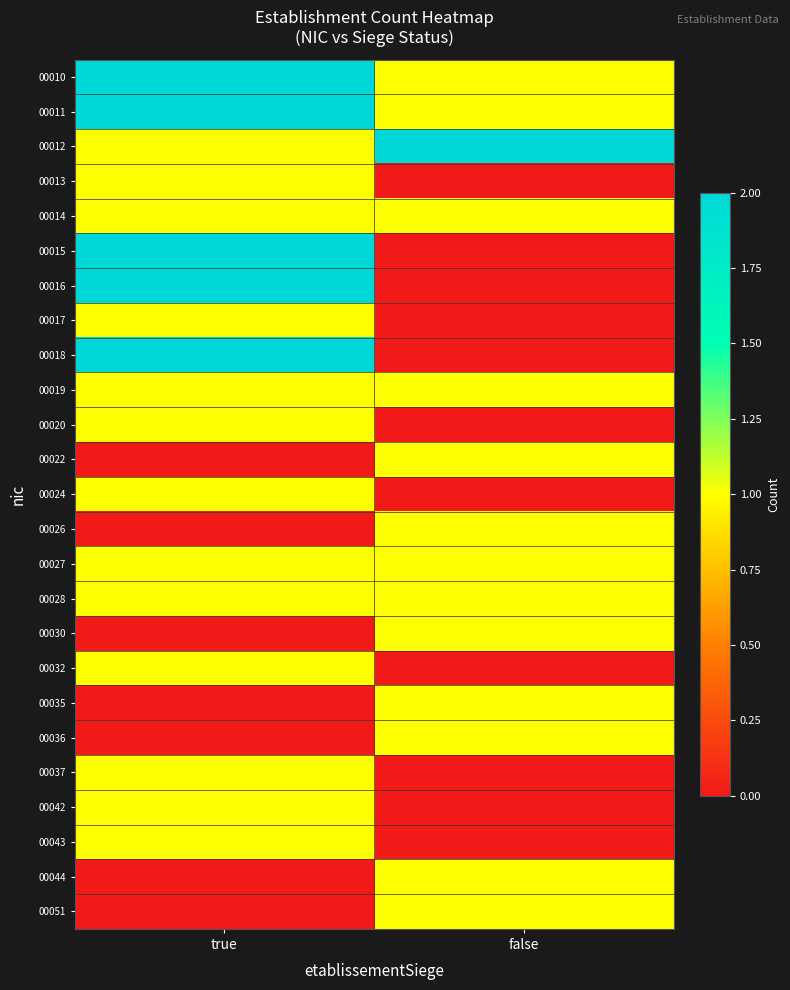

Reading left to right, what are all the values shown in this chart?

00010: true=2	false=1
00011: true=2	false=1
00012: true=1	false=2
00013: true=1	false=0
00014: true=1	false=1
00015: true=2	false=0
00016: true=2	false=0
00017: true=1	false=0
00018: true=2	false=0
00019: true=1	false=1
00020: true=1	false=0
00022: true=0	false=1
00024: true=1	false=0
00026: true=0	false=1
00027: true=1	false=1
00028: true=1	false=1
00030: true=0	false=1
00032: true=1	false=0
00035: true=0	false=1
00036: true=0	false=1
00037: true=1	false=0
00042: true=1	false=0
00043: true=1	false=0
00044: true=0	false=1
00051: true=0	false=1